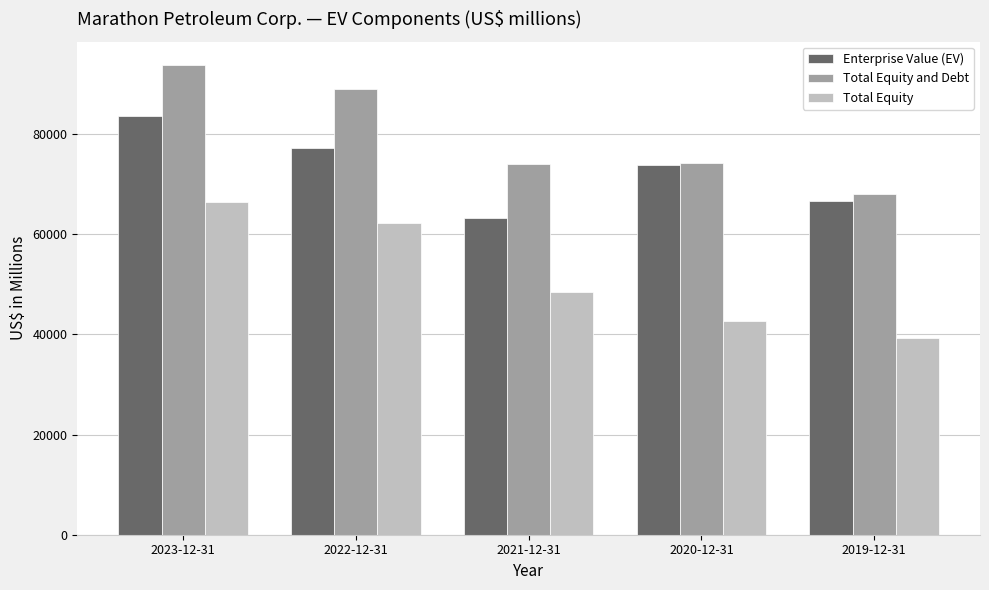

At which label does Total Equity first exceed 48496?

2023-12-31